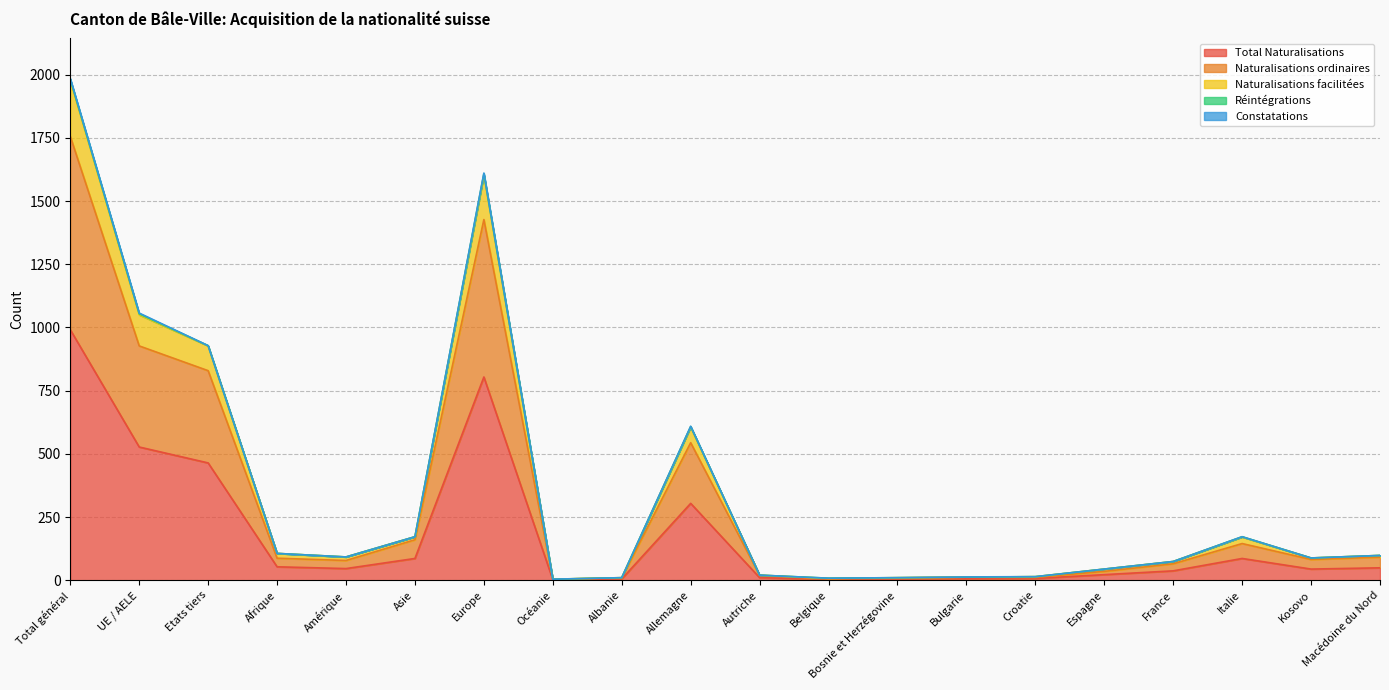

Where is the first local minimum for Naturalisations facilitées?

Amérique